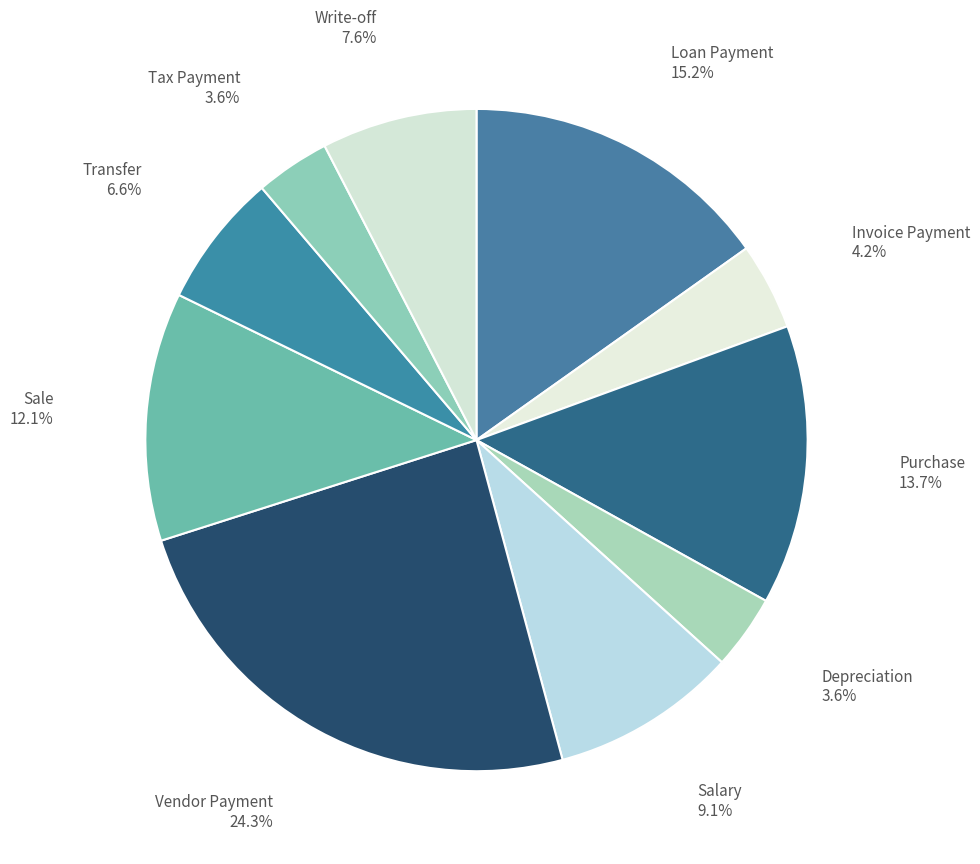

Is there a majority slice in this chart?

No